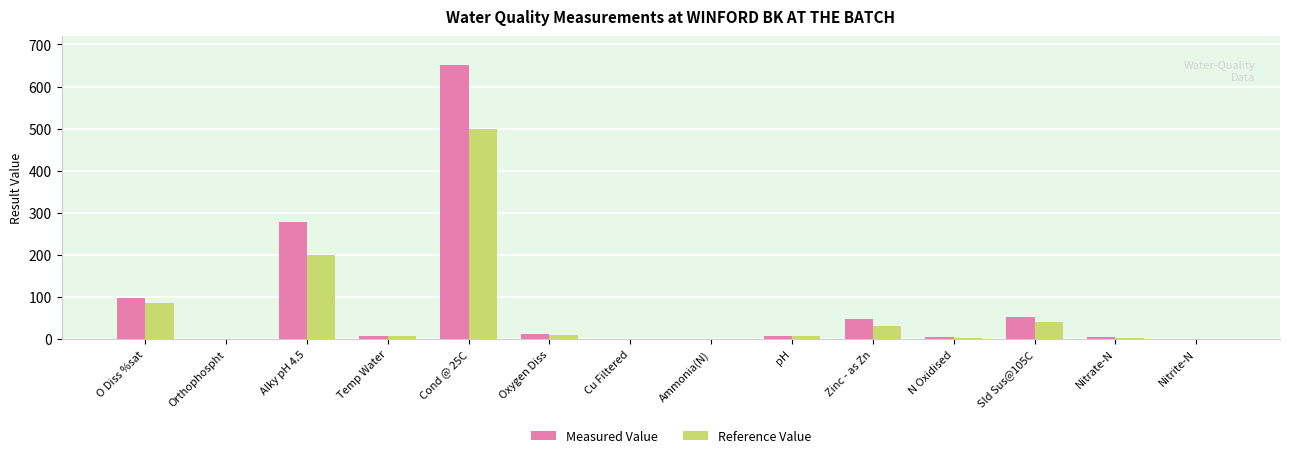

Which label corresponds to the largest value in the chart?

Cond @ 25C